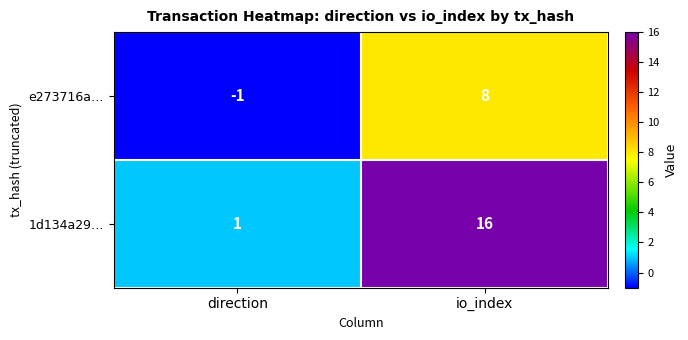

Count the number of data series in this chart.

2